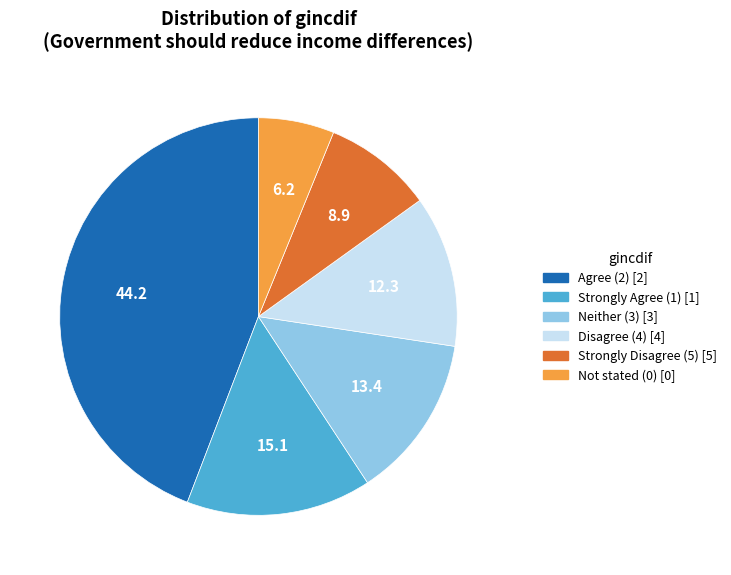

Is there a majority slice in this chart?

No